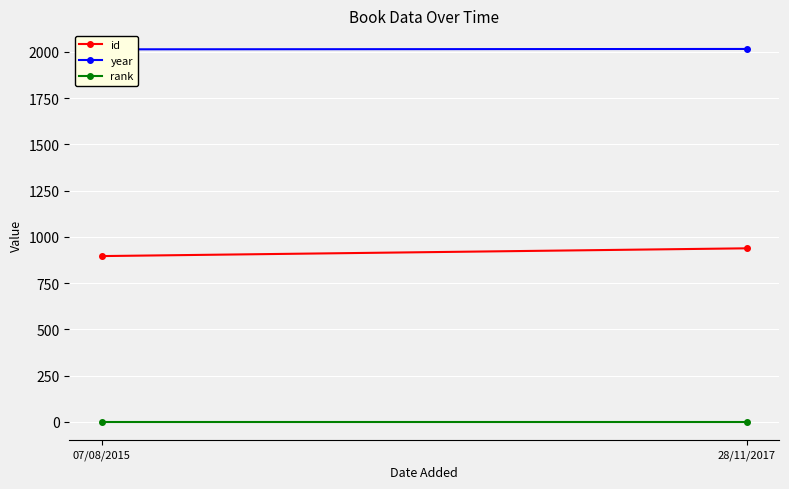

Reading right to left, what are all the values shown in this chart?

id: 938	896
year: 2016	2014
rank: 1	1